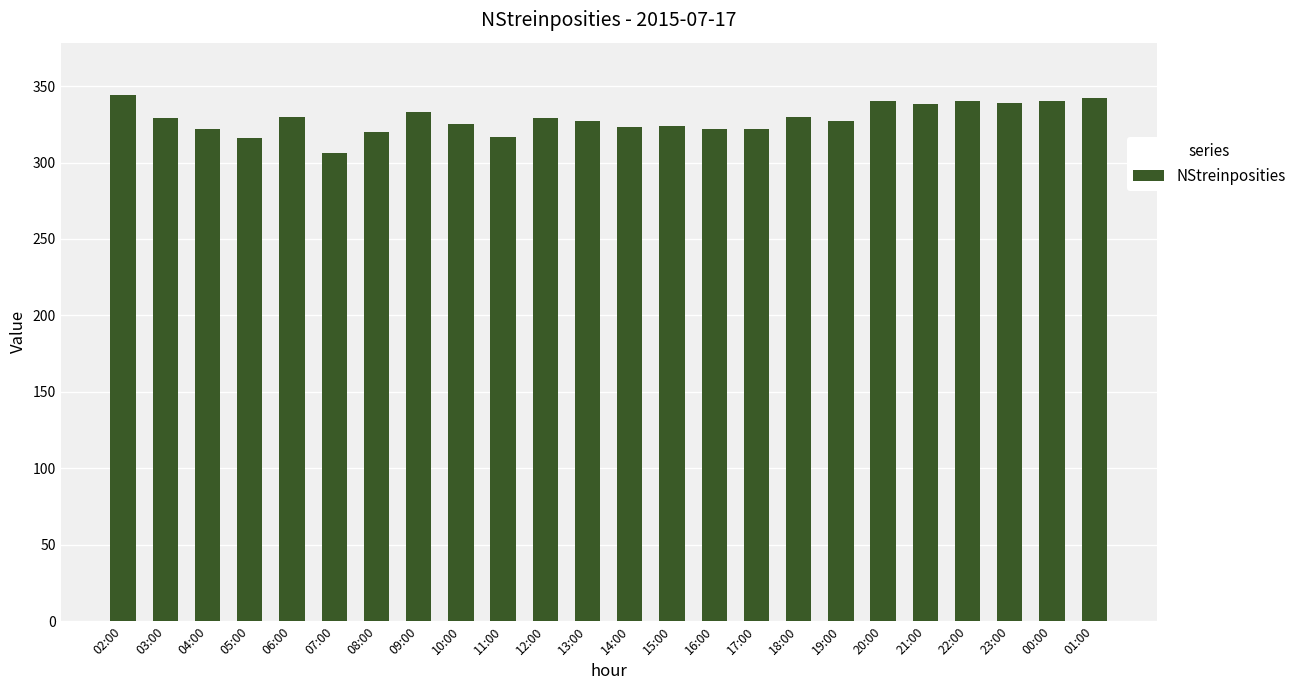

Between 06:00 and 05:00, which is larger?

06:00